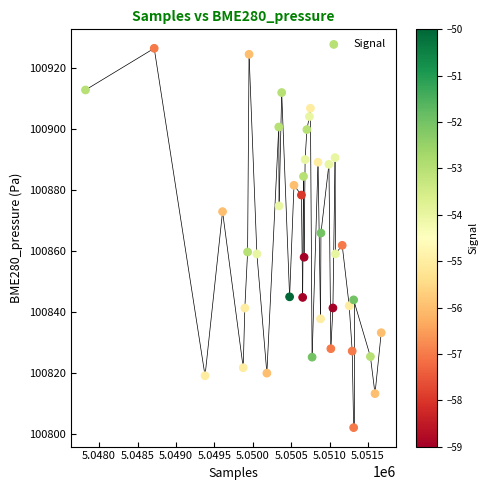

What is the range of X values (max minus min)?

3851.0